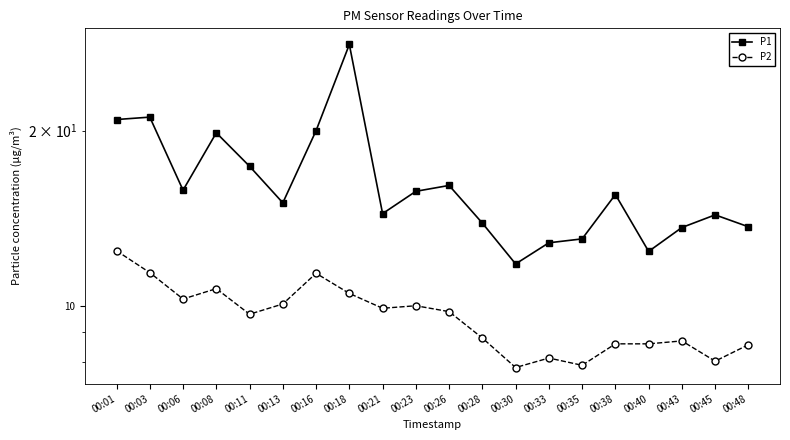

How many values in the P1 series exceed 15?

11